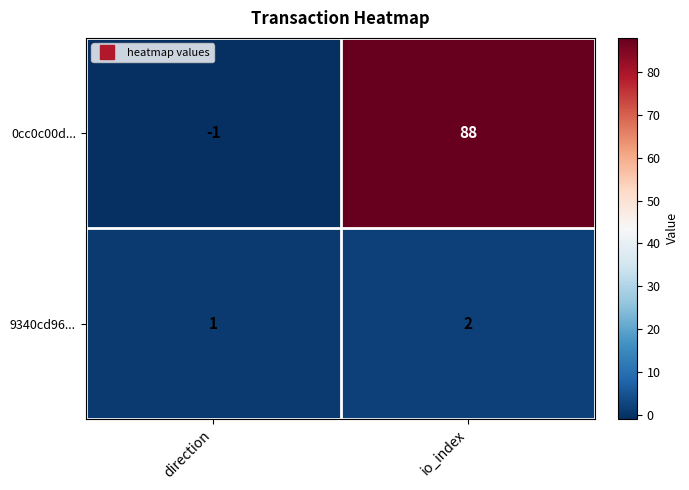

What is the highest value of the 0cc0c00d... series?

88